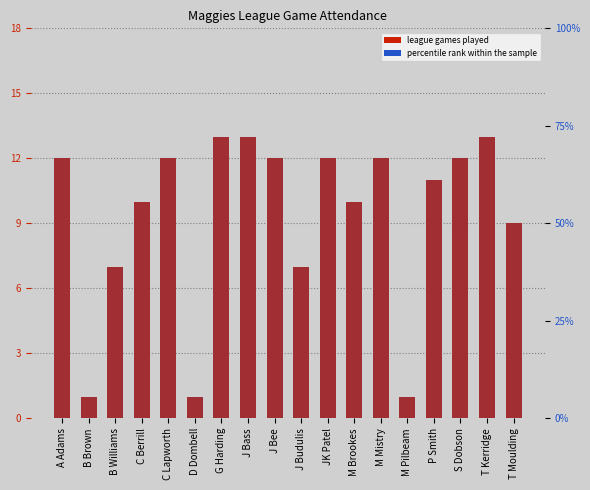

What is the label of the 18th bar from the right?

A Adams